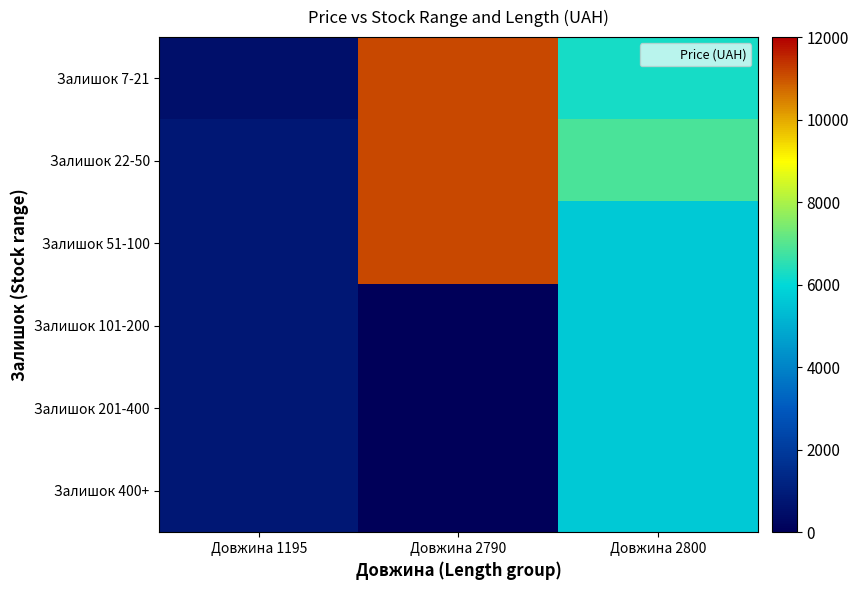

Which category has the lowest value across all series?

Довжина 2790